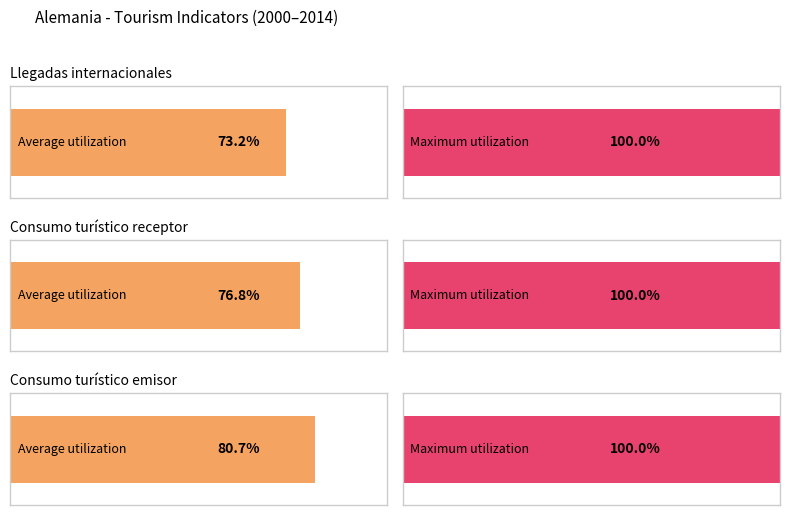

List the series in order of their peak value, highest first.

Consumo turístico emisor, Consumo turístico receptor, Llegadas internacionales